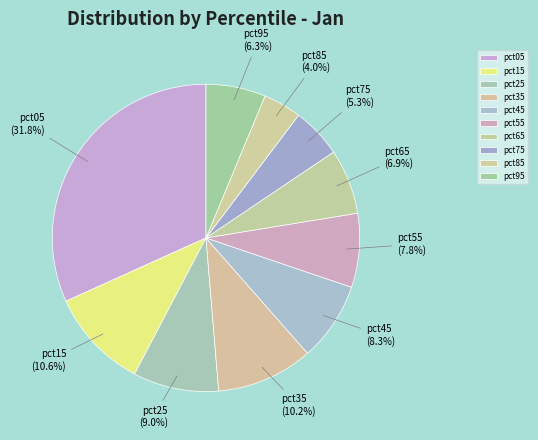

What percentage is the pct35 slice, to the nearest percent?

10%